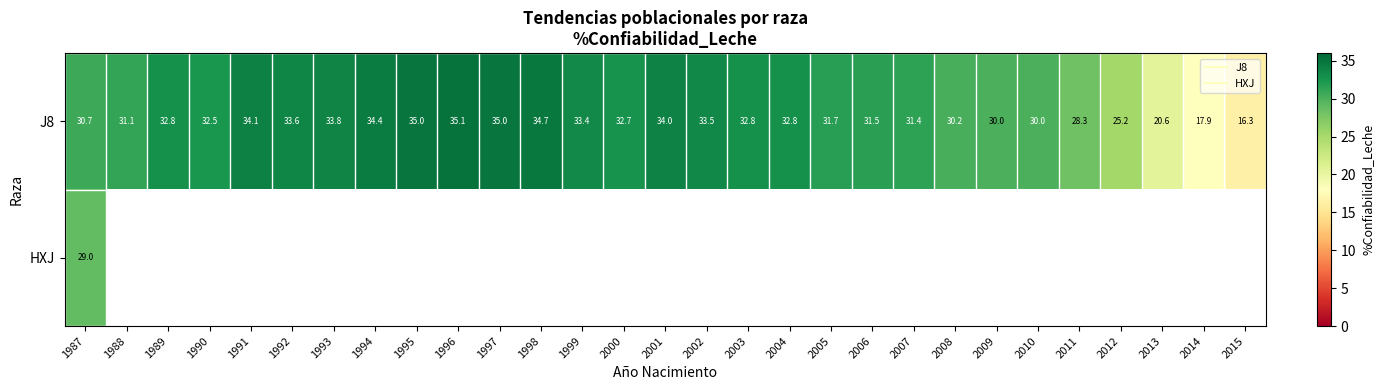

Which series has the largest range (max minus min)?

J8